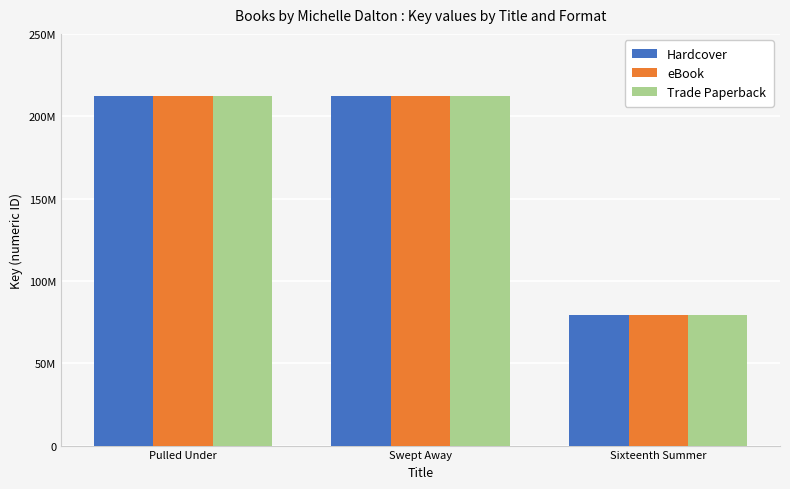

Is the value of eBook at Pulled Under greater than the value of Trade Paperback at Sixteenth Summer?

Yes